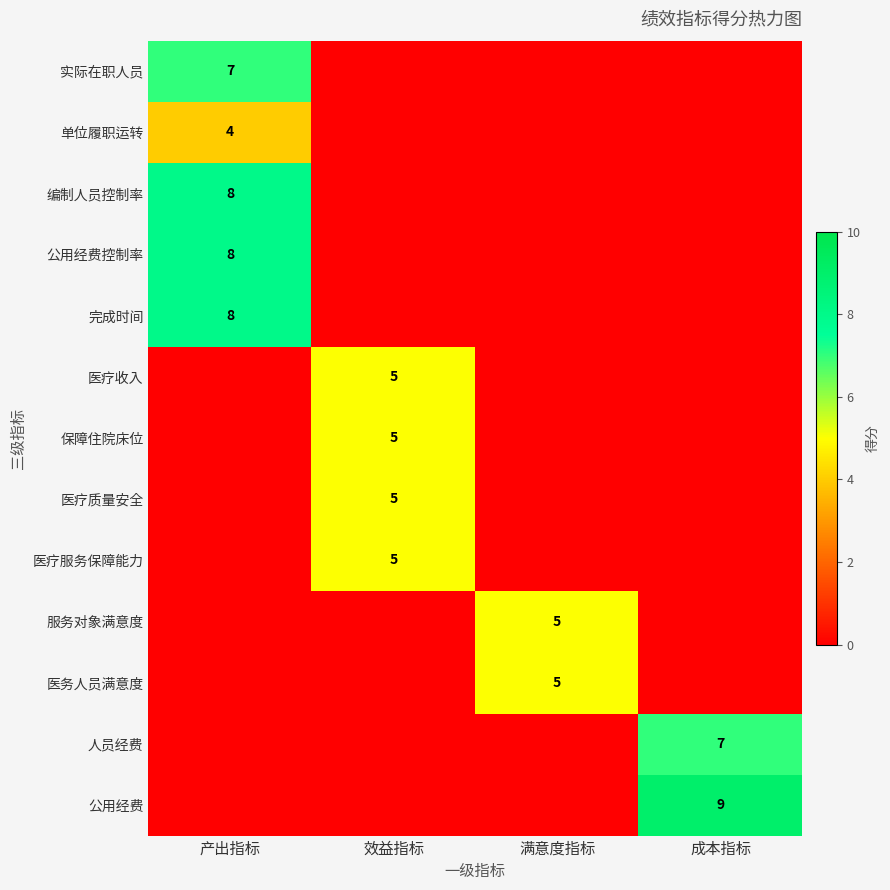

True or false: 人员经费 has a value of 7 at 成本指标.

True